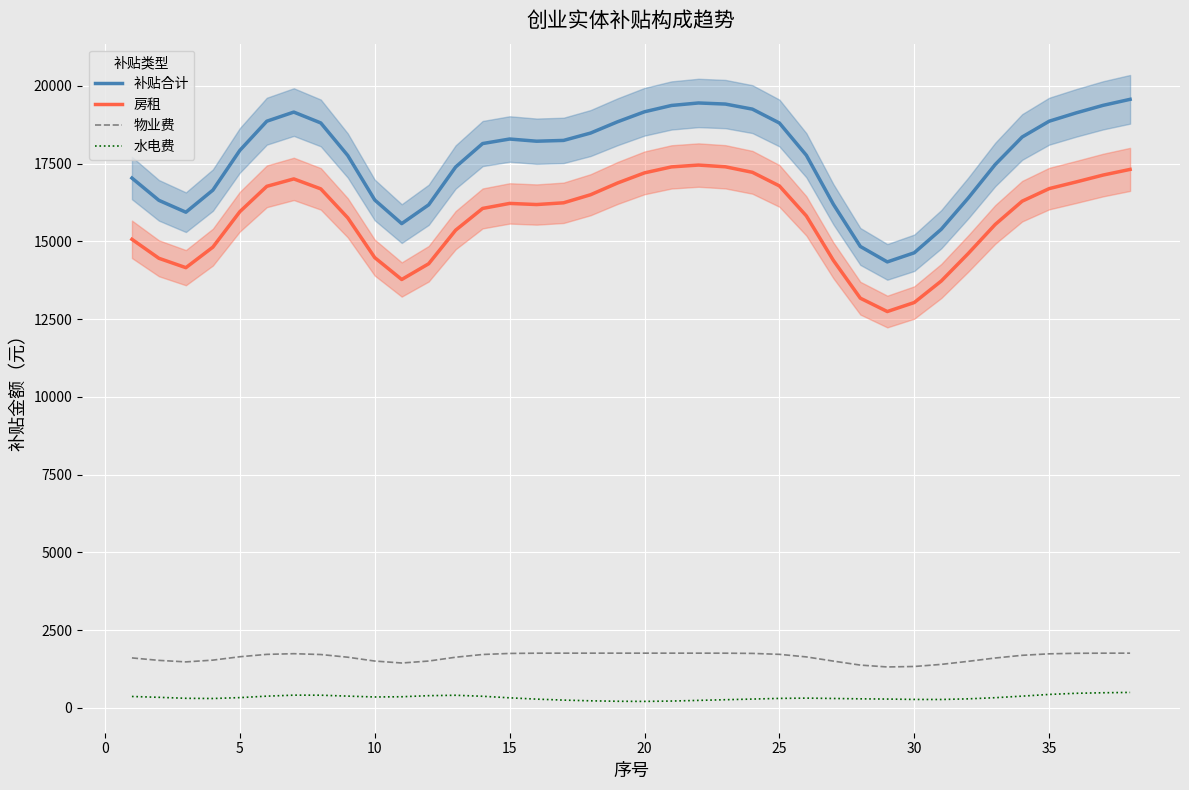

True or false: 补贴合计 and 物业费 intersect in this chart.

False